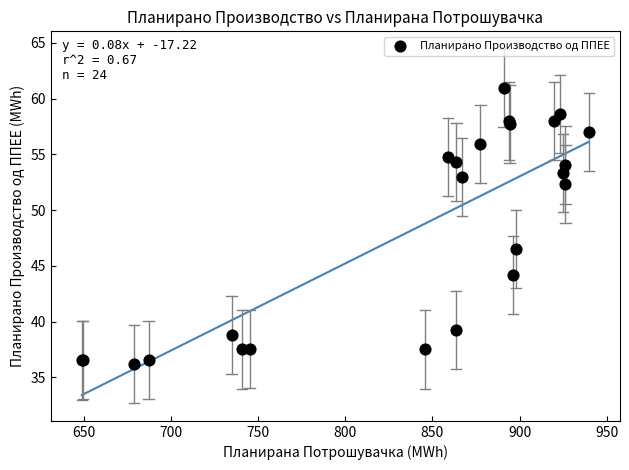

What Y value in the scatter plot is closest to 48?

46.5